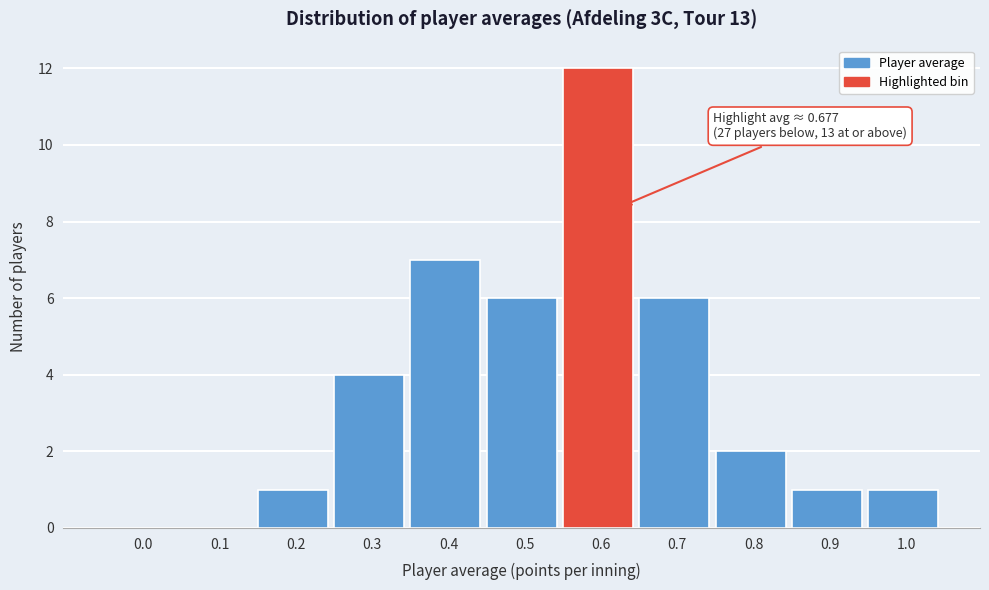

Reading left to right, transcribe all the data shown in this chart.

0.0=0	0.1=0	0.2=1	0.3=4	0.4=7	0.5=6	0.6=12	0.7=6	0.8=2	0.9=1	1.0=1